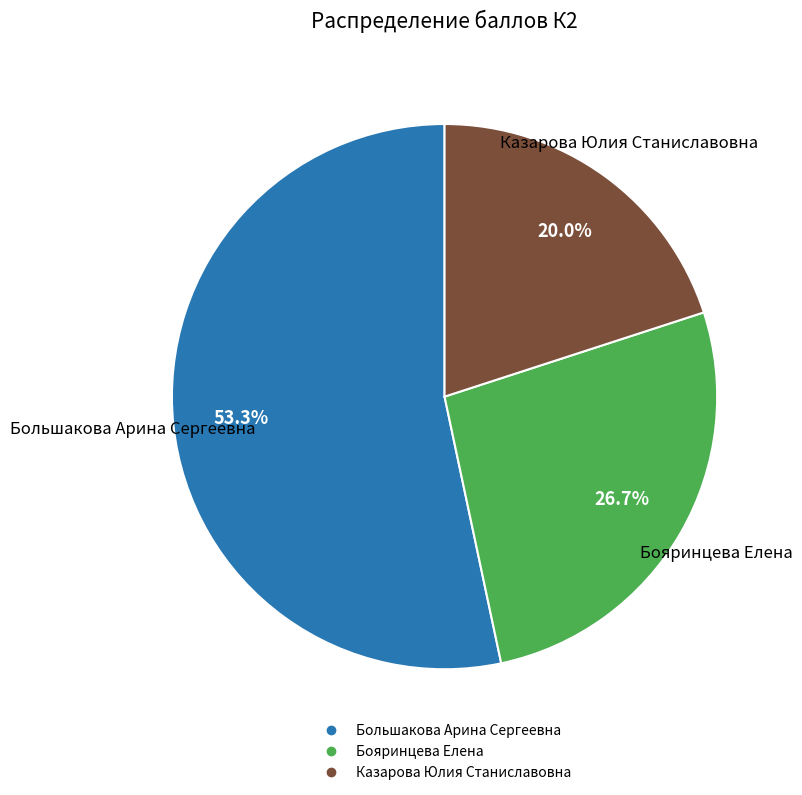

Between Казарова Юлия Станиславовна and Большакова Арина Сергеевна, which is larger?

Большакова Арина Сергеевна